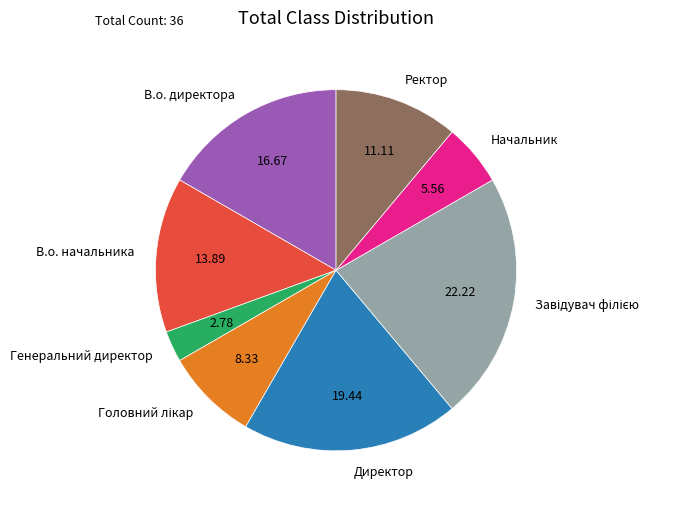

What is the smallest slice in the pie chart?

Генеральний директор